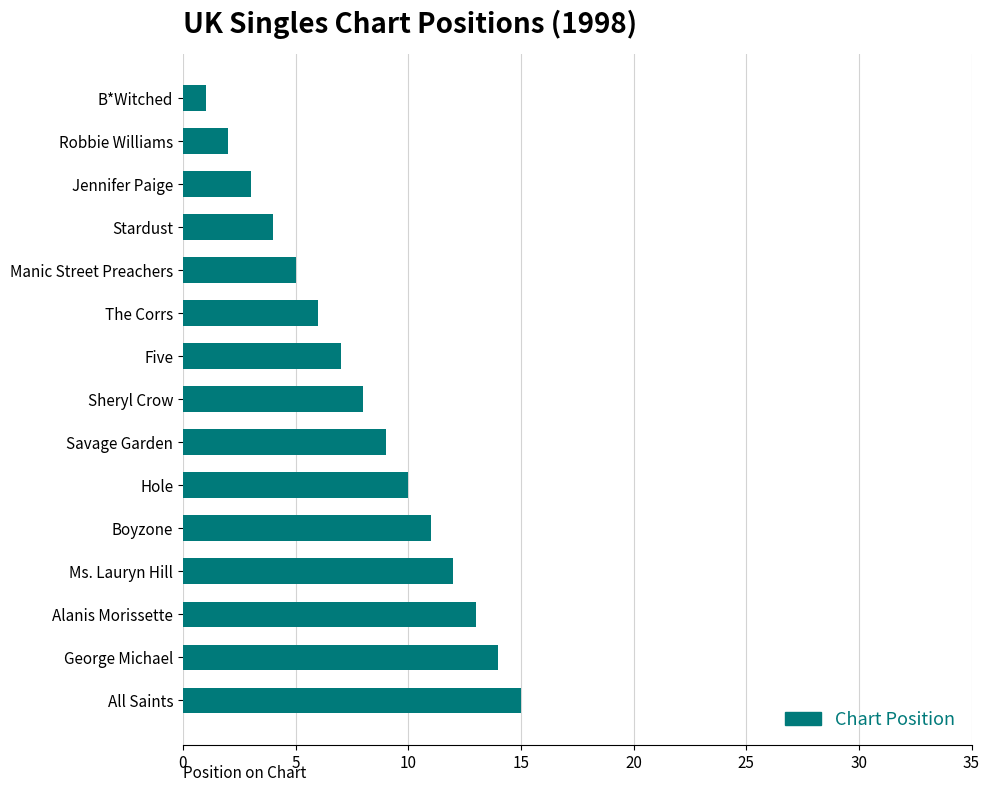

What position from the bottom is The Corrs?

10